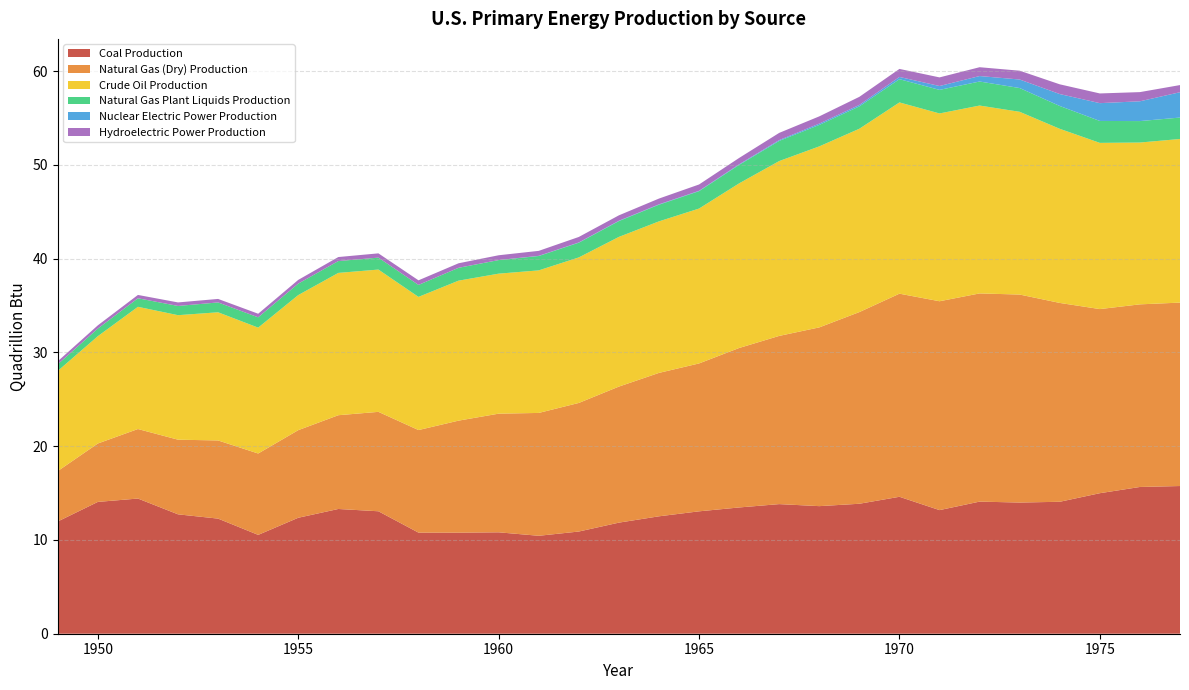

Reading right to left, list all the values displayed in this chart.

Coal Production: 1977=15.8	1976=15.7	1975=15.0	1974=14.1	1973=14.0	1972=14.1	1971=13.2	1970=14.6	1969=13.9	1968=13.6	1967=13.8	1966=13.5	1965=13.1	1964=12.5	1963=11.8	1962=10.9	1961=10.4	1960=10.8	1959=10.8	1958=10.8	1957=13.1	1956=13.3	1955=12.4	1954=10.5	1953=12.3	1952=12.7	1951=14.4	1950=14.1	1949=12.0
Natural Gas (Dry) Production: 1977=19.6	1976=19.5	1975=19.6	1974=21.2	1973=22.2	1972=22.2	1971=22.3	1970=21.7	1969=20.4	1968=19.1	1967=17.9	1966=17.0	1965=15.8	1964=15.3	1963=14.5	1962=13.7	1961=13.1	1960=12.7	1959=12.0	1958=10.9	1957=10.6	1956=10.0	1955=9.3	1954=8.7	1953=8.3	1952=8.0	1951=7.4	1950=6.2	1949=5.4
Crude Oil Production: 1977=17.5	1976=17.3	1975=17.7	1974=18.6	1973=19.5	1972=20.0	1971=20.0	1970=20.4	1969=19.6	1968=19.3	1967=18.7	1966=17.6	1965=16.5	1964=16.2	1963=16.0	1962=15.5	1961=15.2	1960=14.9	1959=14.9	1958=14.2	1957=15.2	1956=15.2	1955=14.4	1954=13.4	1953=13.7	1952=13.3	1951=13.0	1950=11.4	1949=10.7
Natural Gas Plant Liquids Production: 1977=2.3	1976=2.3	1975=2.3	1974=2.4	1973=2.5	1972=2.6	1971=2.5	1970=2.5	1969=2.4	1968=2.3	1967=2.1	1966=2.0	1965=1.9	1964=1.8	1963=1.7	1962=1.6	1961=1.5	1960=1.4	1959=1.4	1958=1.3	1957=1.3	1956=1.3	1955=1.2	1954=1.1	1953=1.1	1952=1.0	1951=0.9	1950=0.8	1949=0.7
Nuclear Electric Power Production: 1977=2.7	1976=2.1	1975=1.9	1974=1.3	1973=0.9	1972=0.6	1971=0.4	1970=0.2	1969=0.2	1968=0.1	1967=0.1	1966=0.1	1965=0.0	1964=0.0	1963=0.0	1962=0.0	1961=0.0	1960=0.0	1959=0.0	1958=0.0	1957=0.0	1956=0.0	1955=0.0	1954=0.0	1953=0.0	1952=0.0	1951=0.0	1950=0.0	1949=0.0
Hydroelectric Power Production: 1977=0.8	1976=1.0	1975=1.0	1974=1.0	1973=0.9	1972=0.9	1971=0.9	1970=0.9	1969=0.9	1968=0.8	1967=0.8	1966=0.7	1965=0.7	1964=0.6	1963=0.6	1962=0.6	1961=0.5	1960=0.5	1959=0.5	1958=0.5	1957=0.5	1956=0.4	1955=0.4	1954=0.4	1953=0.4	1952=0.4	1951=0.4	1950=0.3	1949=0.3